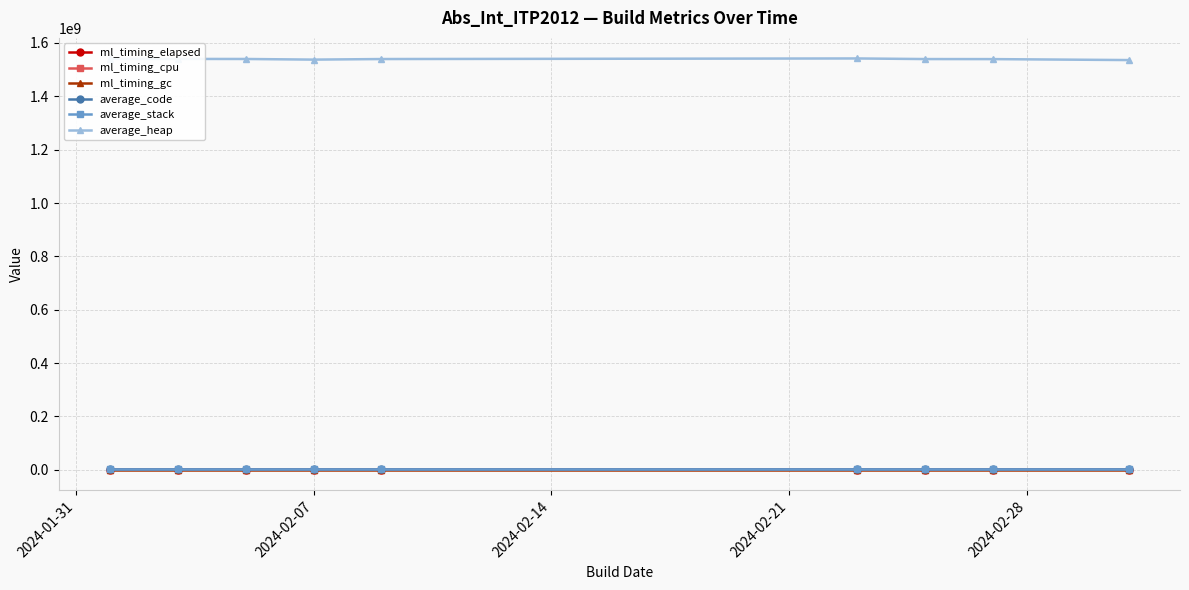

What is the difference between the maximum and minimum values in the average_heap series?

6050713